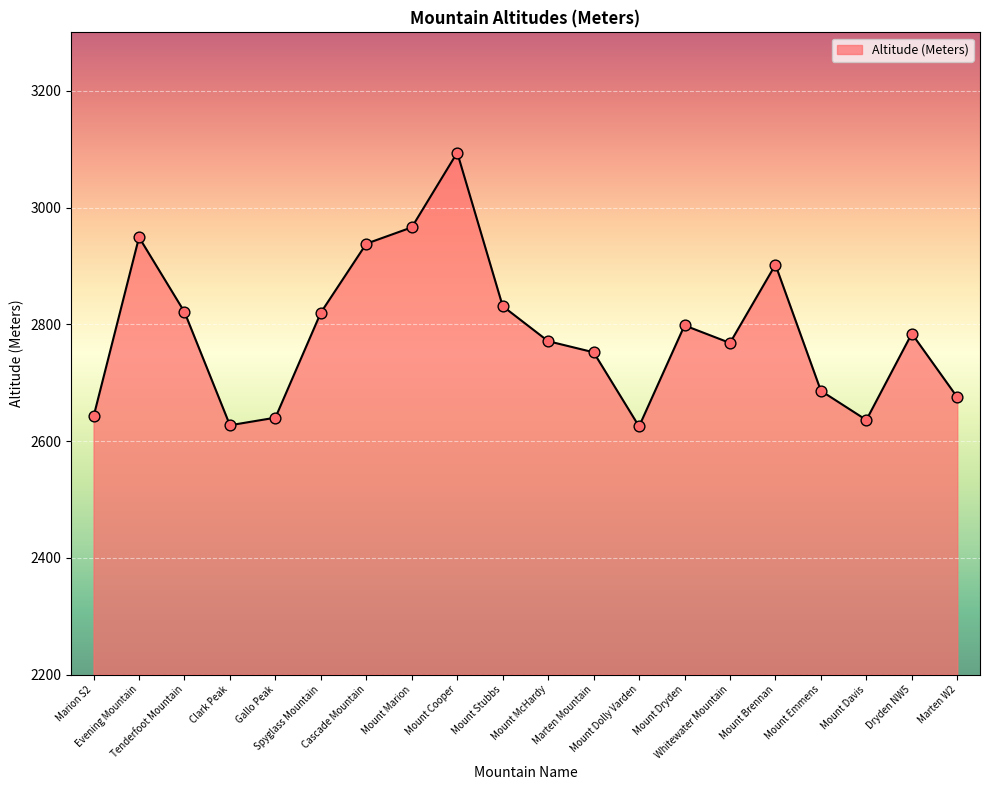

What is the change in value from Evening Mountain to Cascade Mountain?

-11